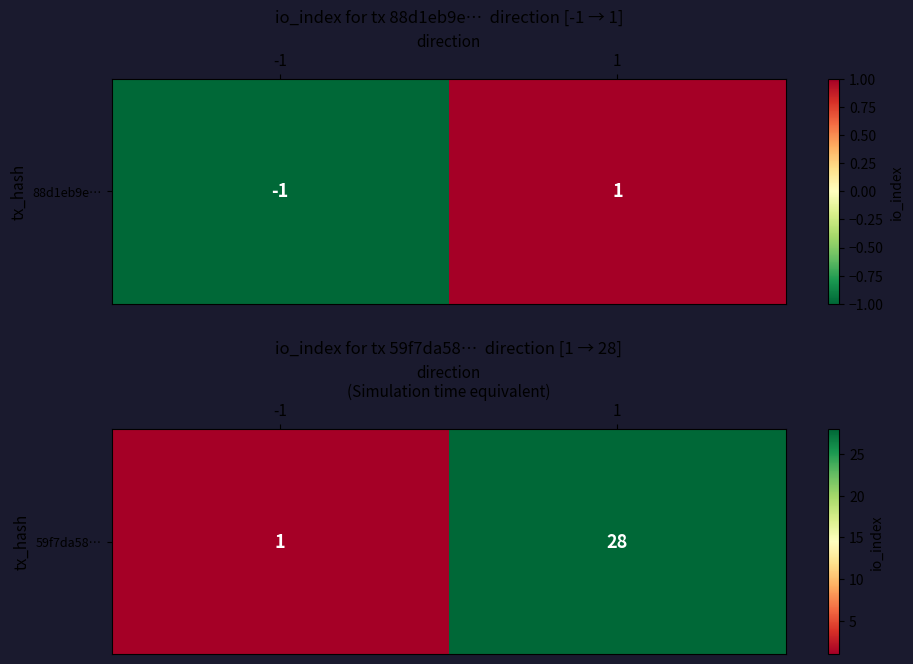

Read the value at 1, to the nearest 5.

30